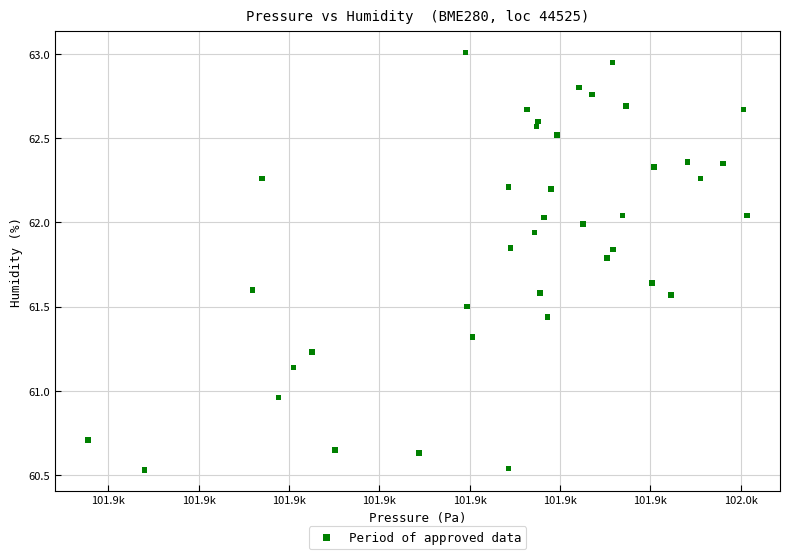

What is the range of X values (max minus min)?

73.0